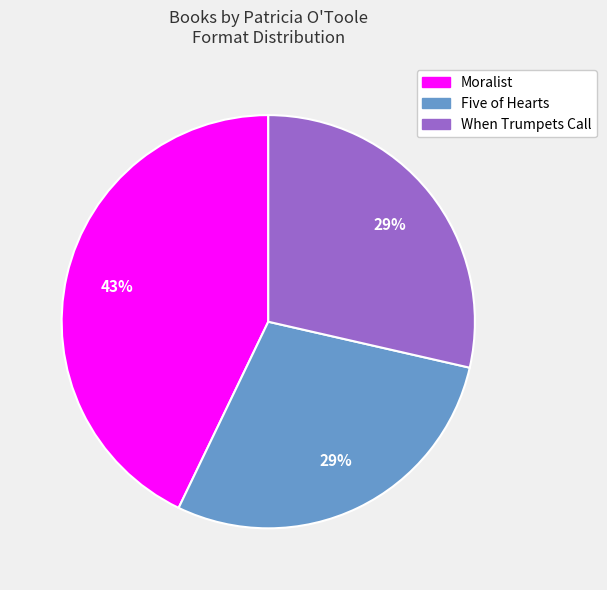

Count the number of slices in the pie.

3